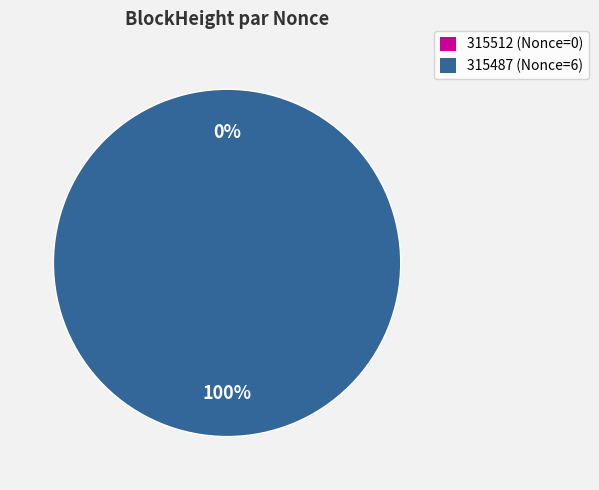

Between 315487 and 315512, which is larger?

315487